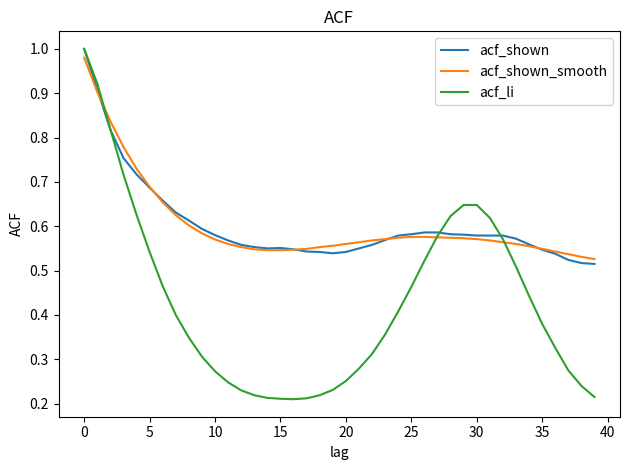

Which series has the widest spread of values?

acf_li